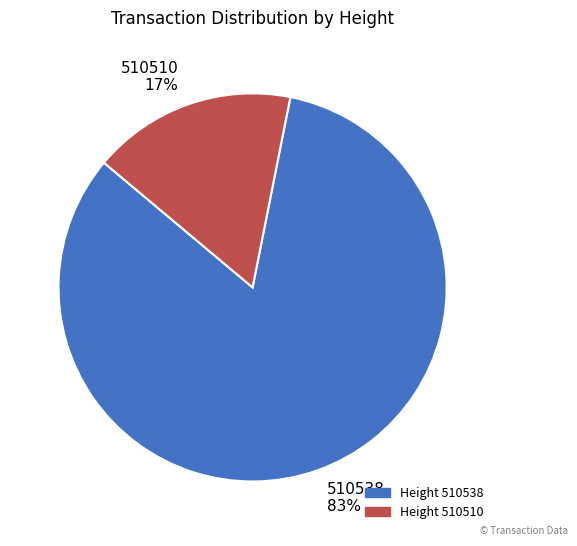

To the nearest percent, what portion does 510510 represent?

17%